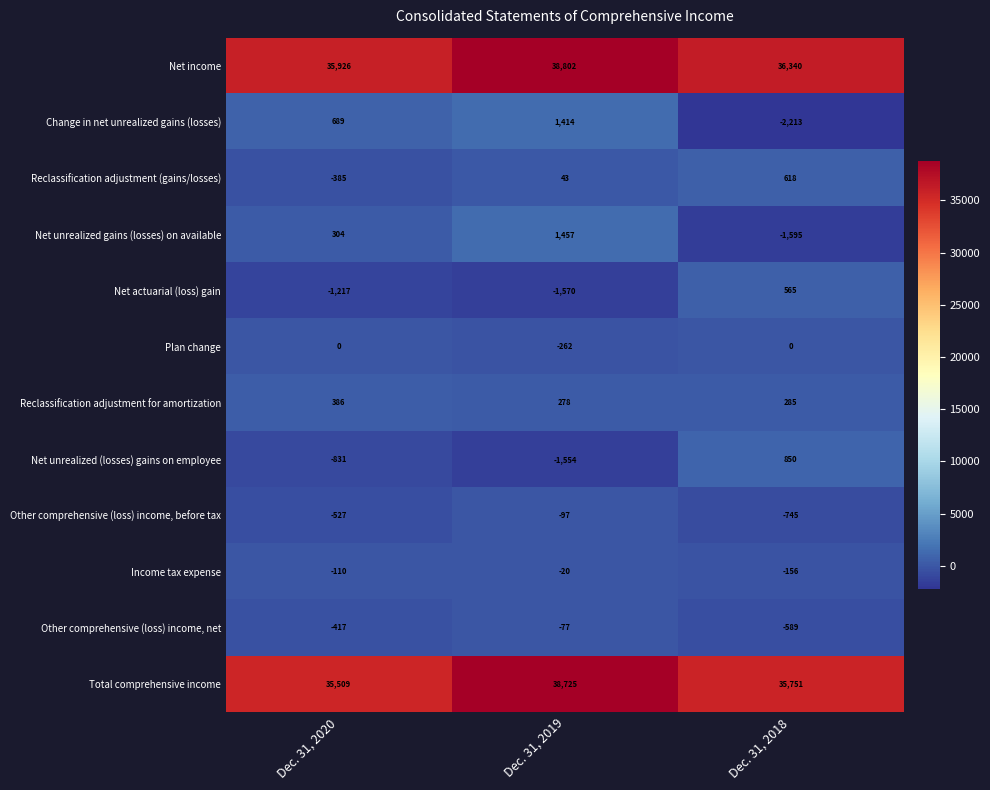

Where is Other comprehensive (loss) income, net nearest to the value -333?

Dec. 31, 2020